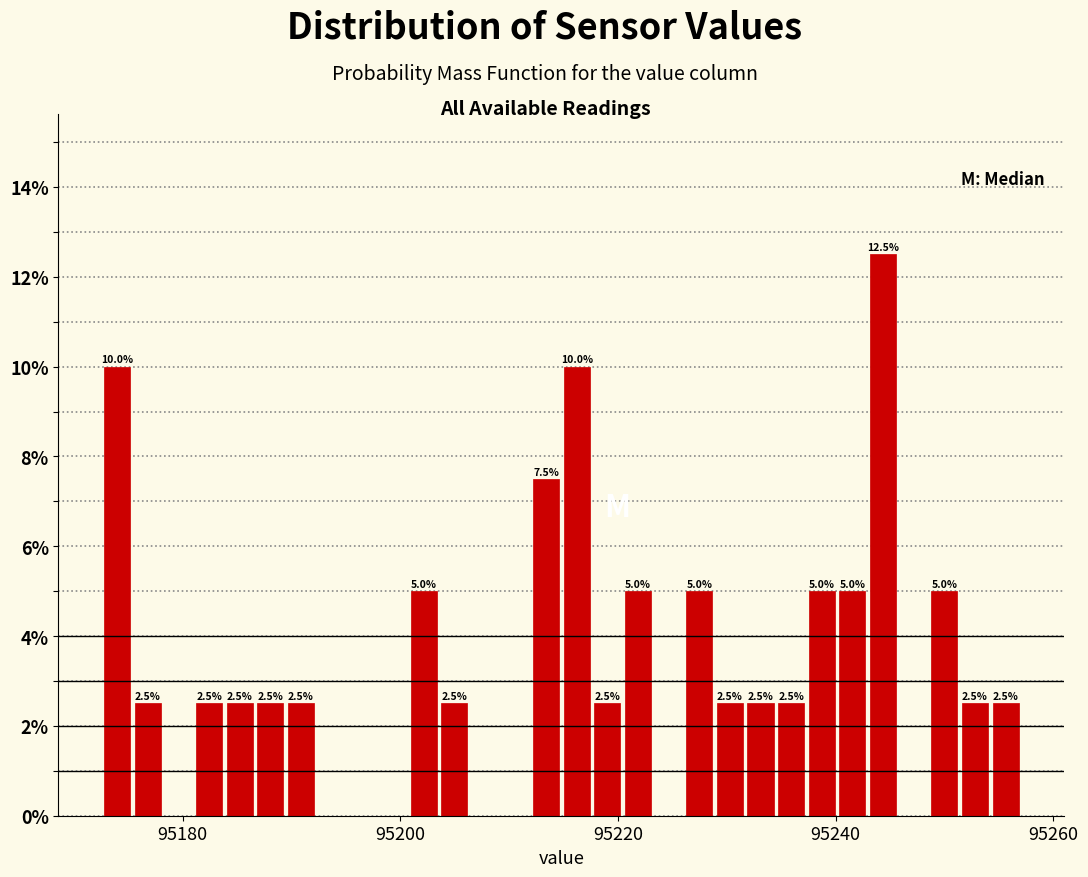

Read against the x-axis, roughly where is the centre of the tallest bar?

95244